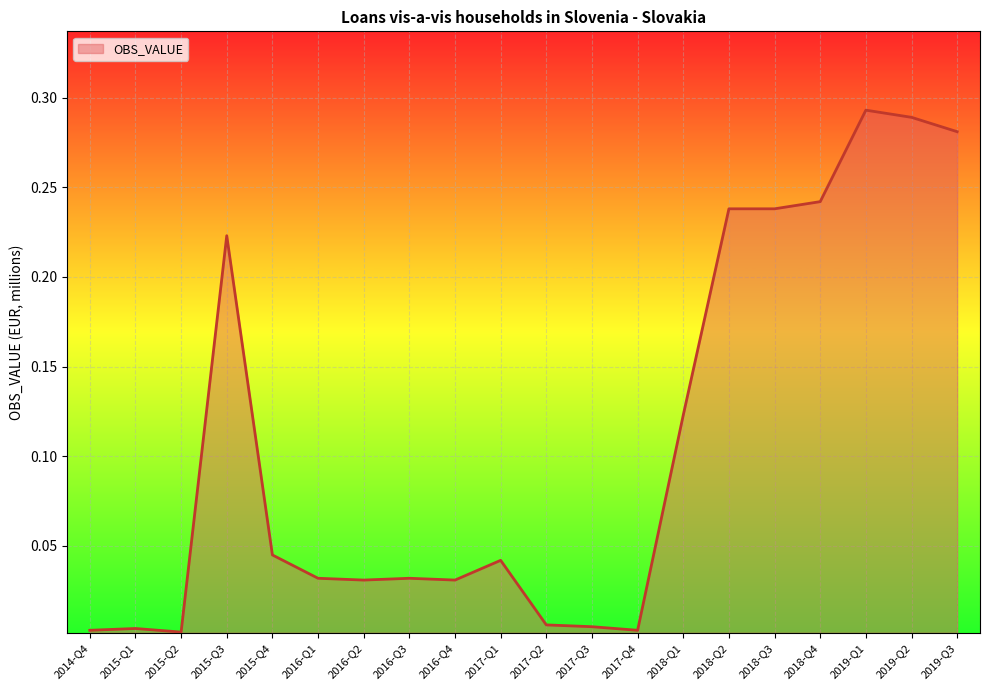

What position from the left is 2018-Q3?

16